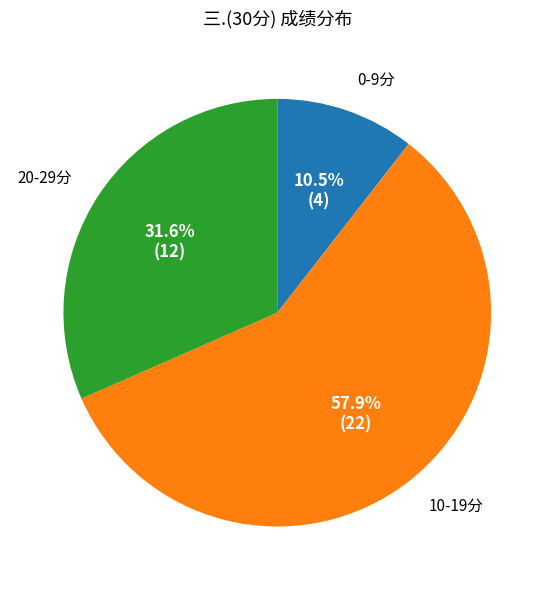

How many slices are in this pie chart?

3